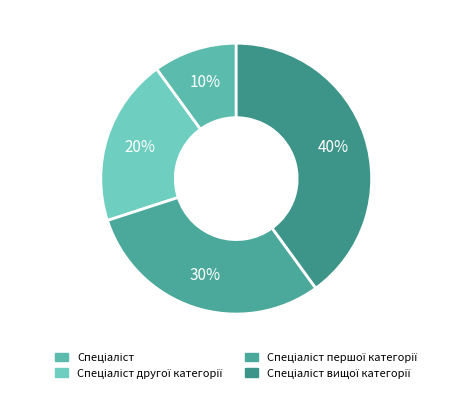

Is there a majority slice in this chart?

No